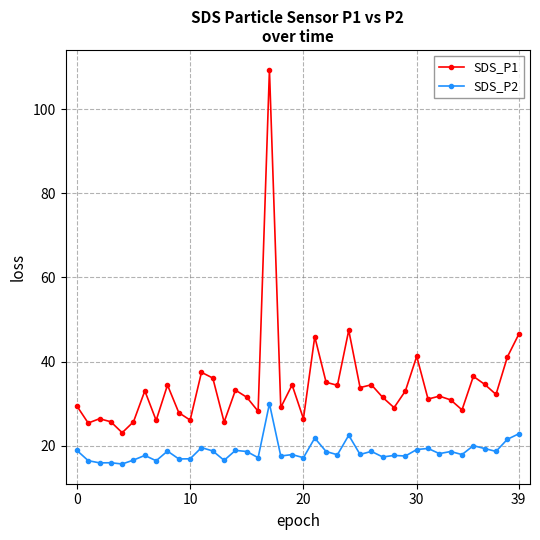

Which series has the largest total across all categories?

SDS_P1